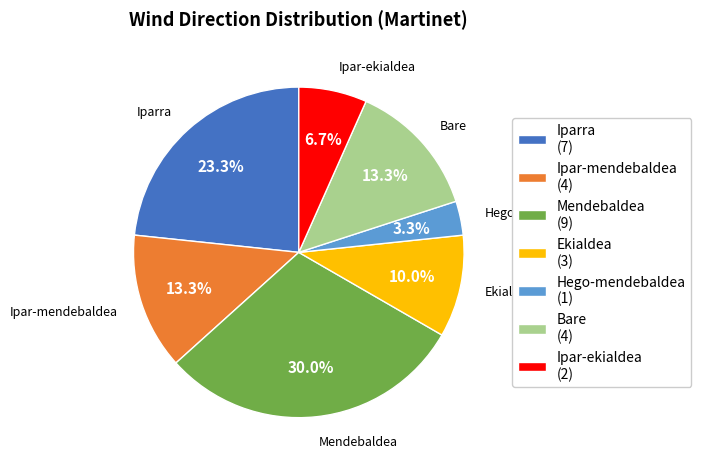

Between Ekialdea (3) and Bare (4), which is larger?

Bare (4)